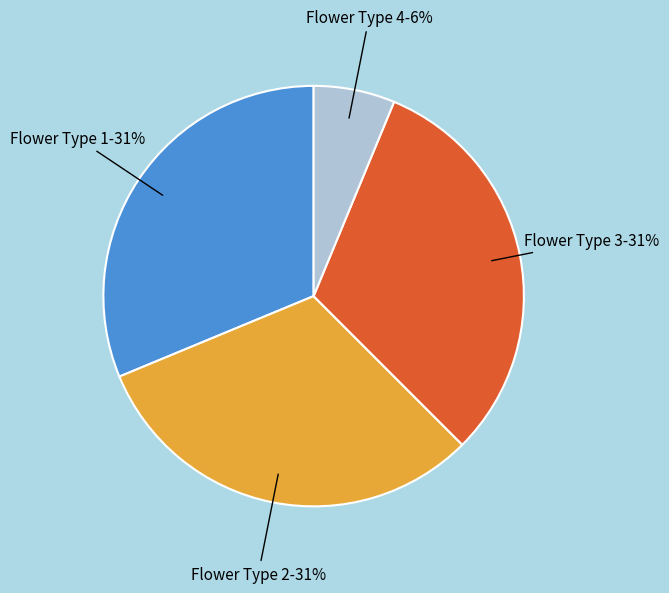

To the nearest percent, what is the average slice percentage?

25%